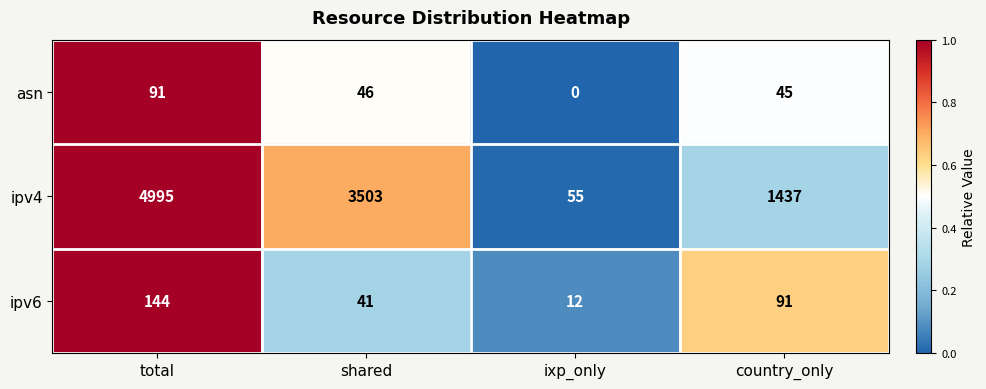

True or false: ipv4 has a value of 2080 at shared.

False